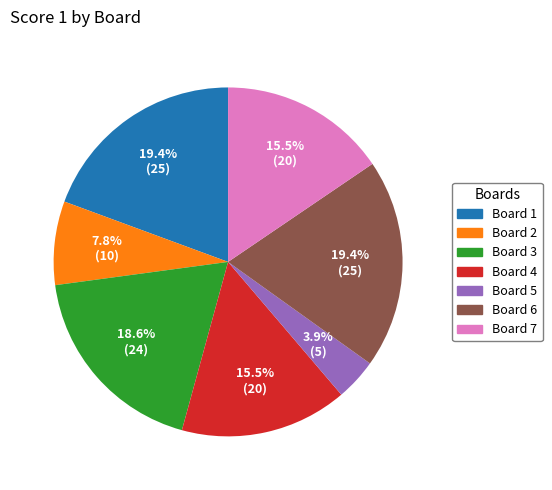

Is it true that Board 7 is 22% of the pie?

False